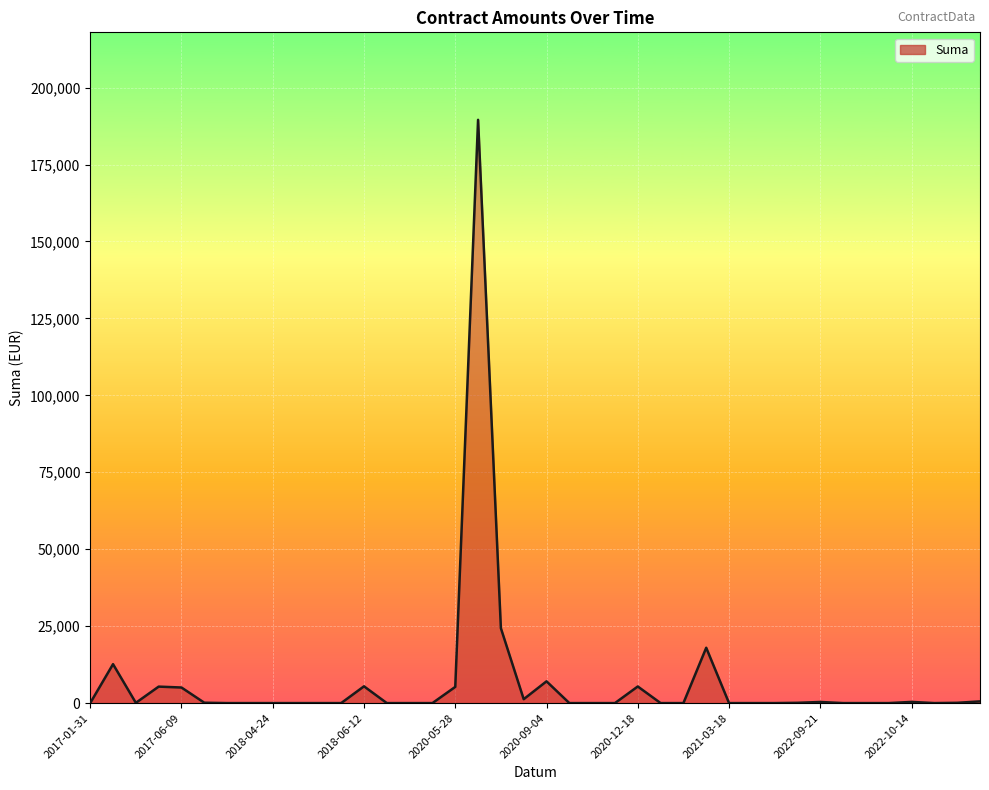

What is the difference between the maximum and minimum values?

189522.2